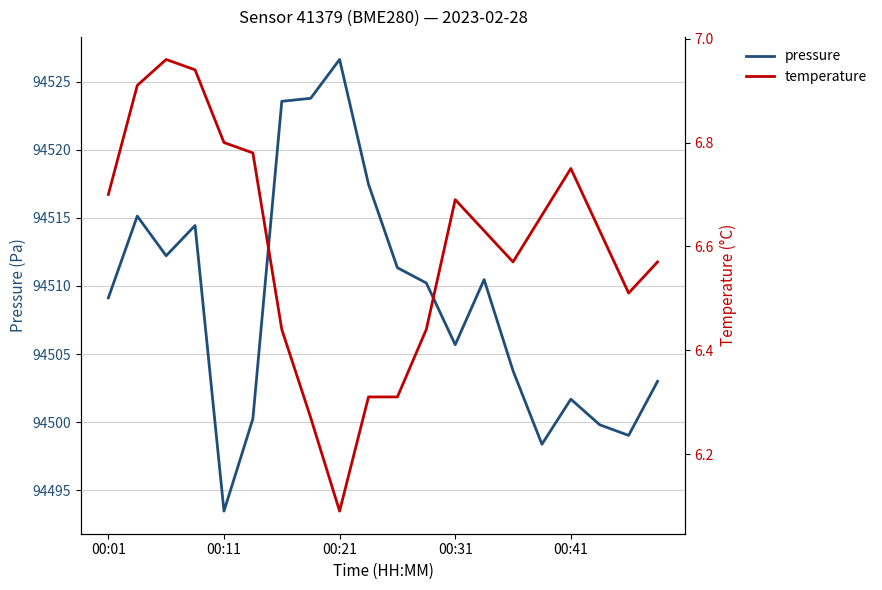

True or false: temperature and pressure intersect in this chart.

False